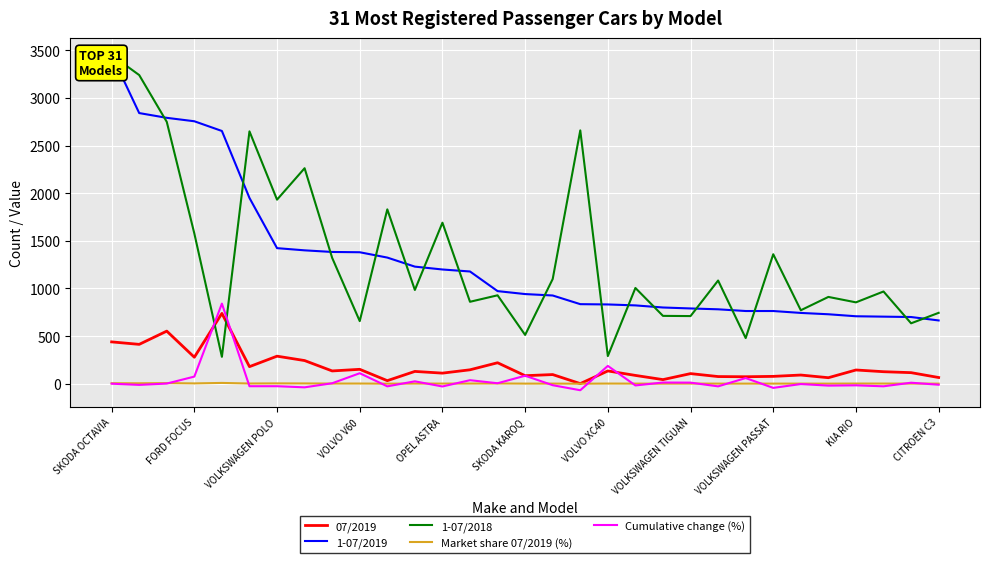

What is the label of the 1st point from the left?

SKODA OCTAVIA